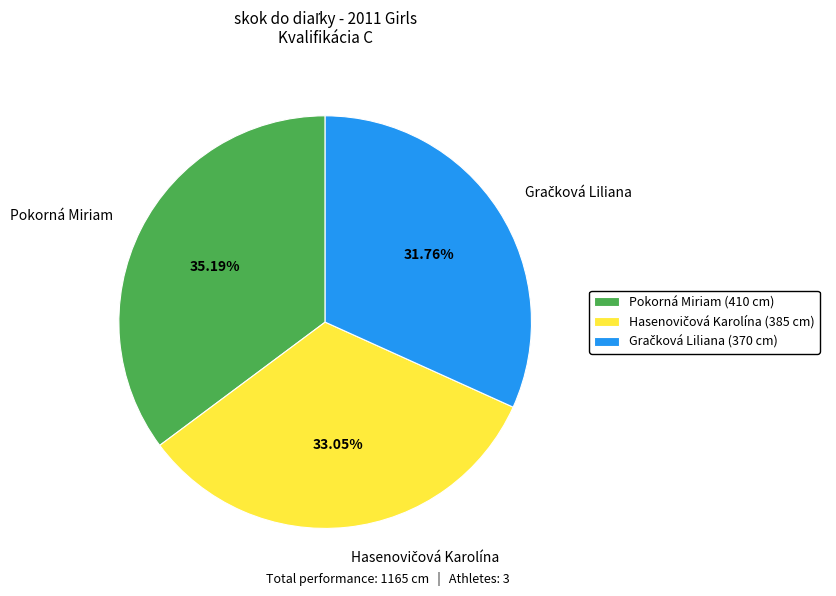

Does Pokorná Miriam account for over 50% of the chart?

No